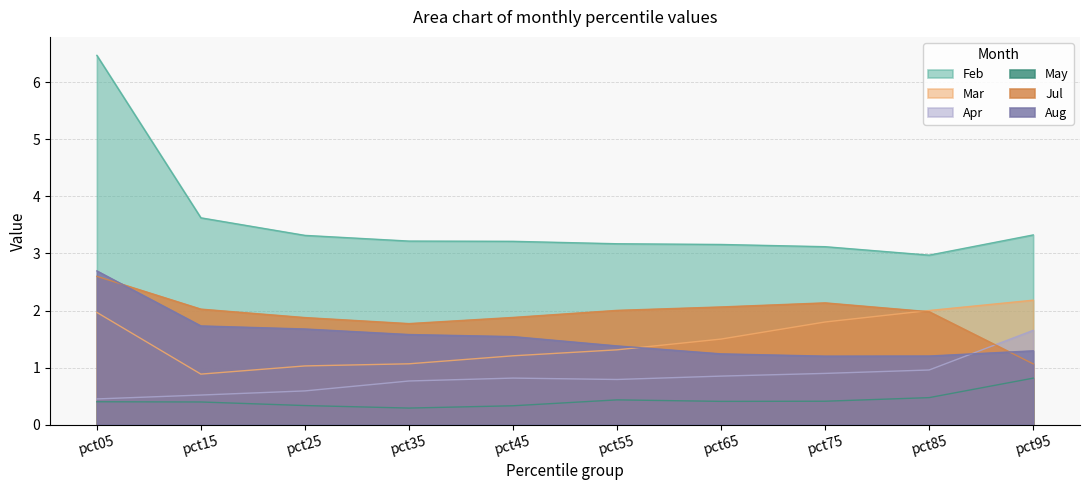

What is the difference between the second highest and minimum values in the Jul series?

1.1